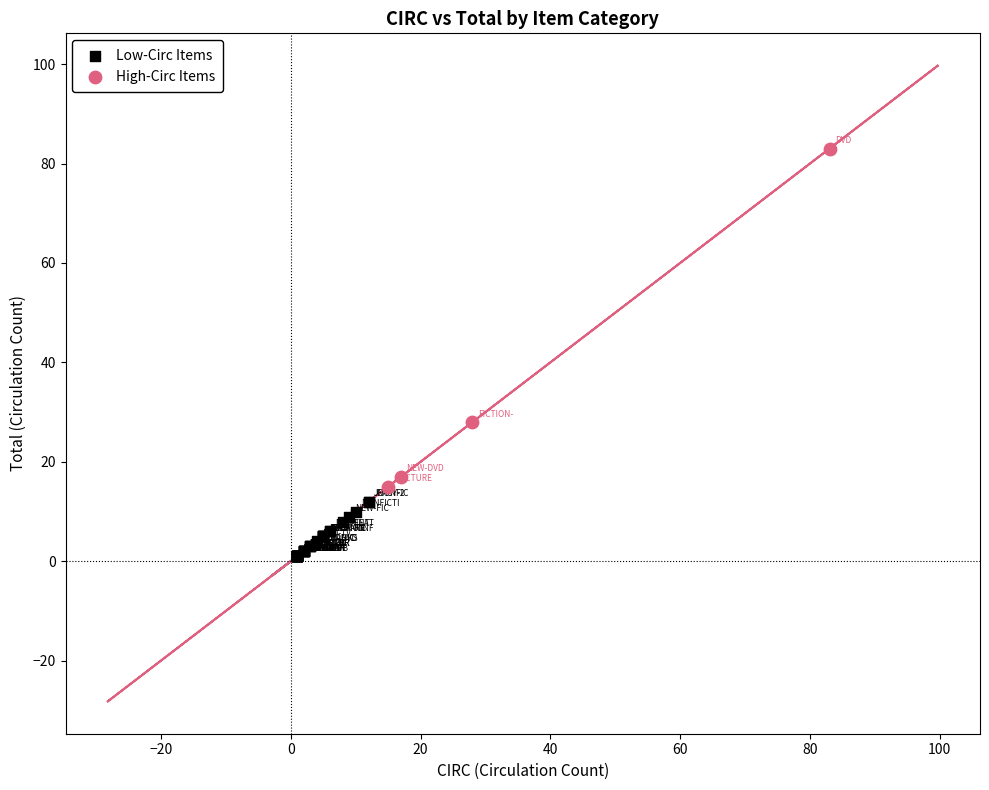

Which series contains the highest Y value?

High-Circ Items